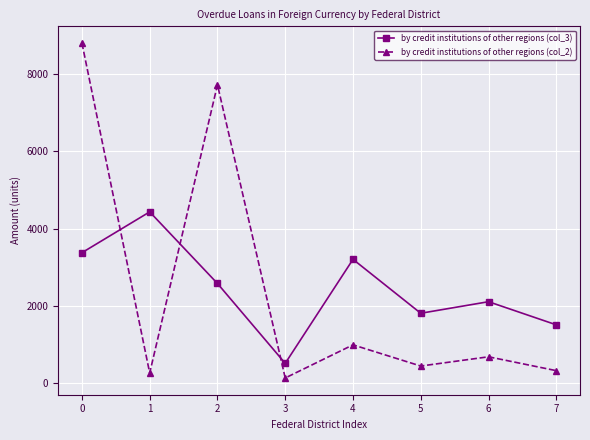

Is the value of by credit institutions of other regions (col_3) at 4 greater than the value of by credit institutions of other regions (col_2) at 3?

Yes